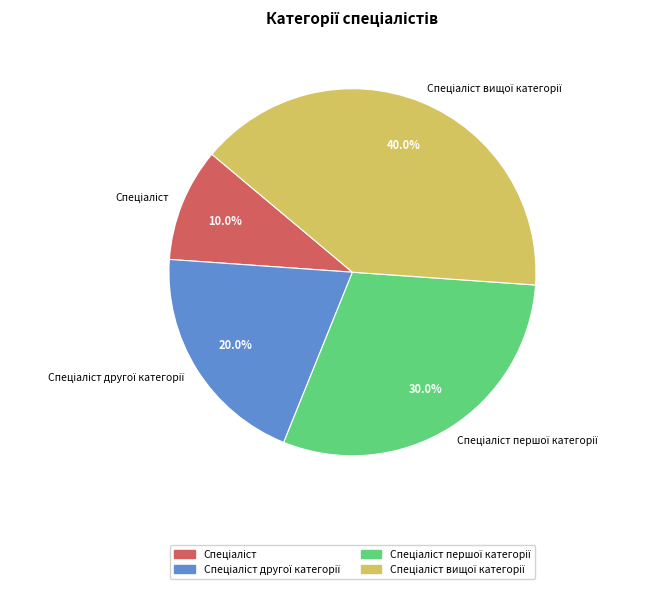

Does any single category account for the majority?

No